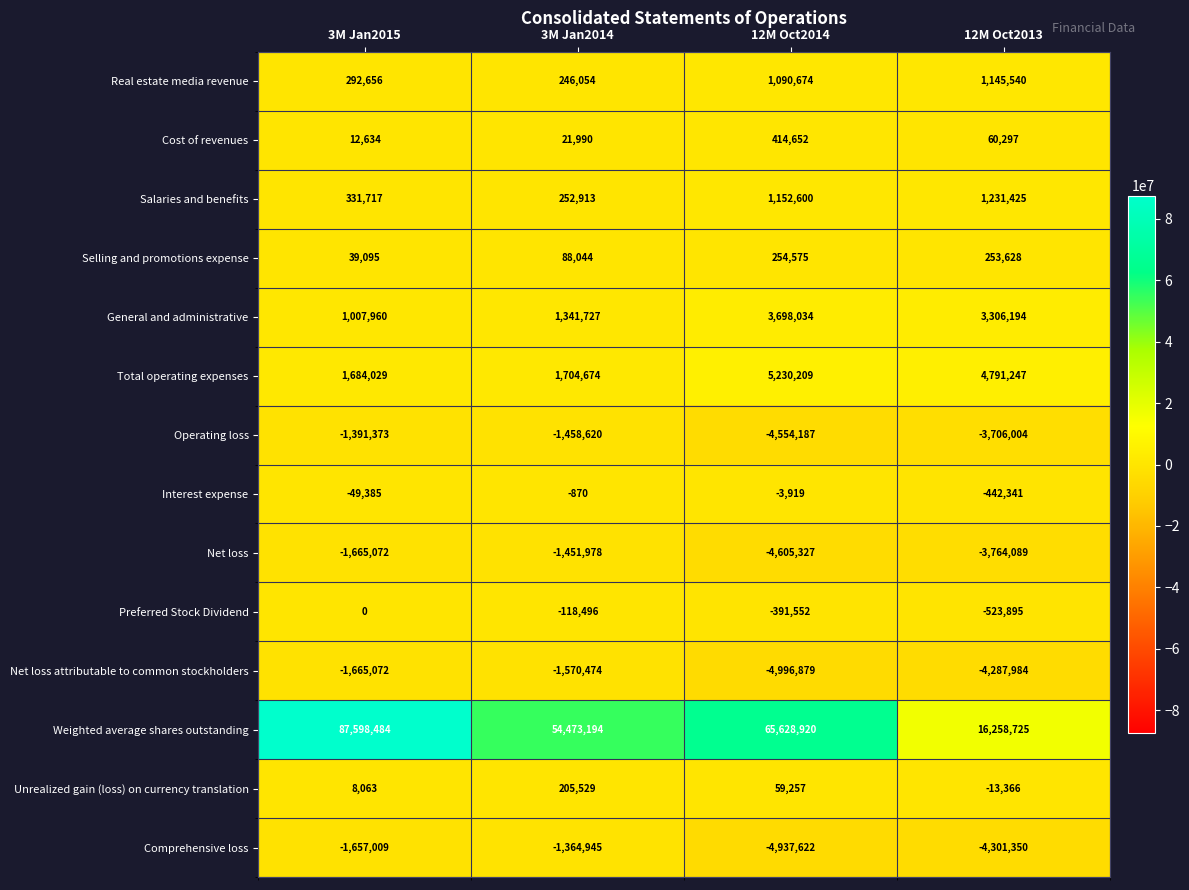

Which series changed the most between 3M Jan2015 and 12M Oct2014?

Weighted average shares outstanding